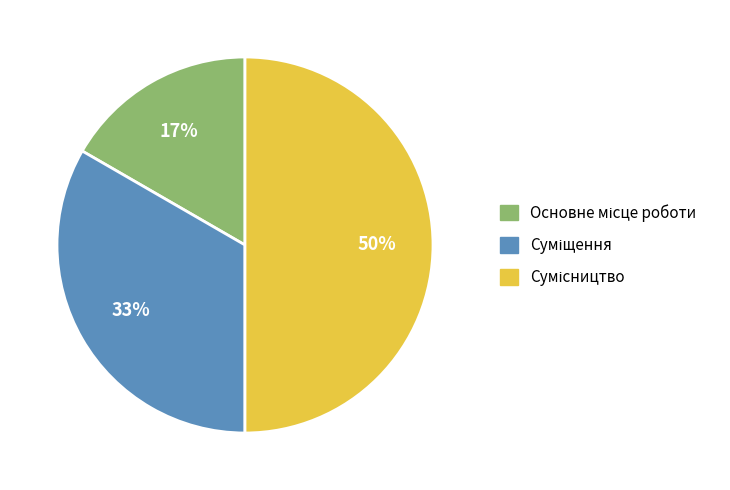

To the nearest percent, what is the average slice percentage?

33%